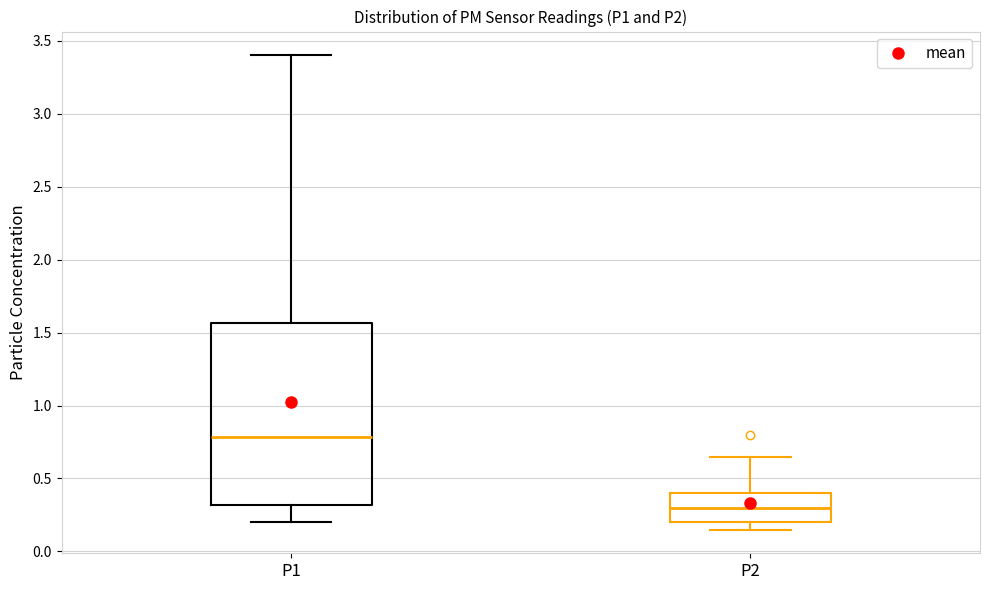

Where is the lower edge of the box for P1 on the y-axis? The values are not printed on the chart, so give them approximately, as read against the axis.

0.30